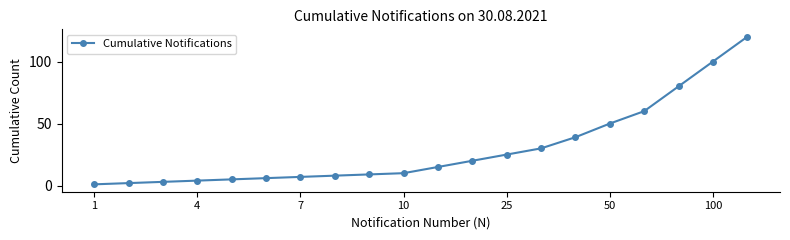

Reading left to right, extract all data points from this chart.

1	2	3	4	5	6	7	8	9	10	15	20	25	30	39	50	60	80	100	120